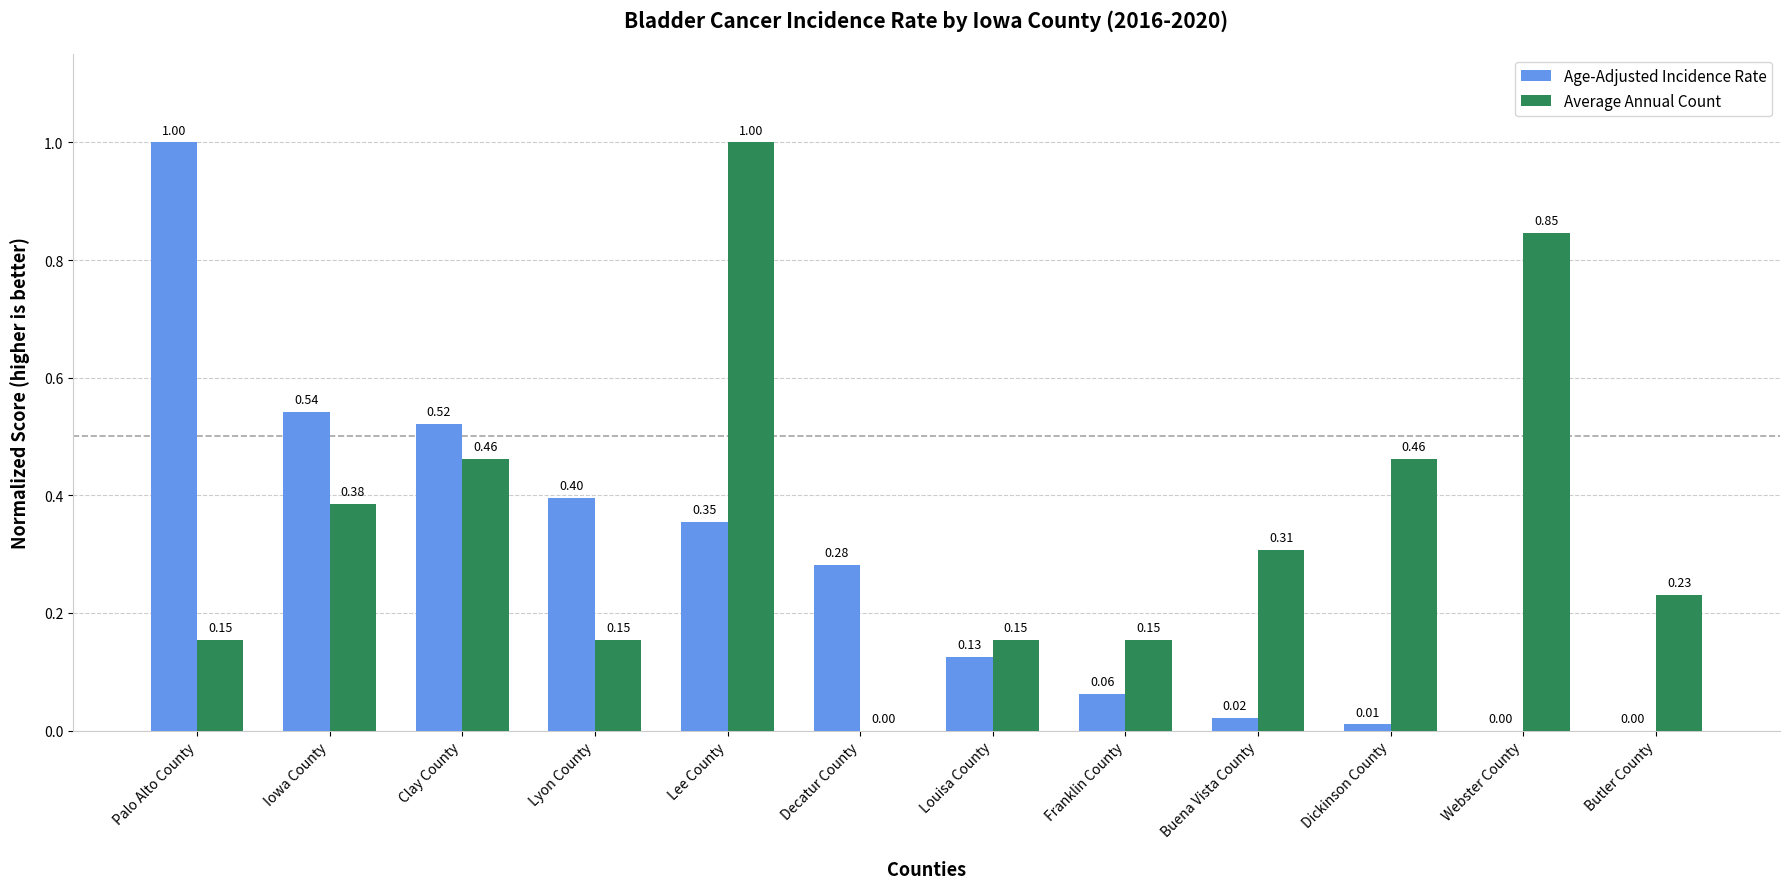

At which category is the sum across all series the highest?

Lee County